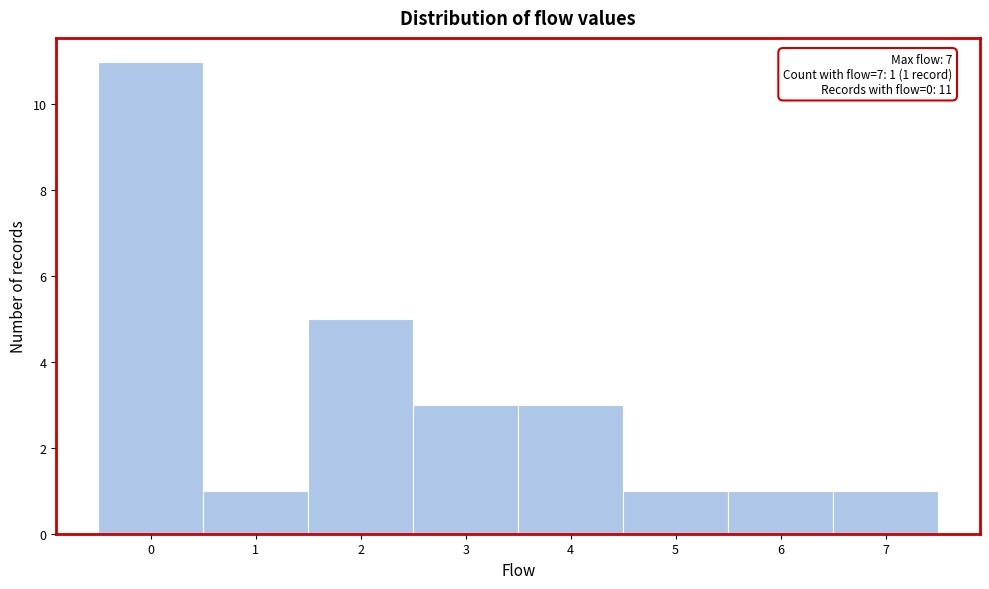

Over which range of the x-axis is the bar tallest?

-0.5 to 0.5